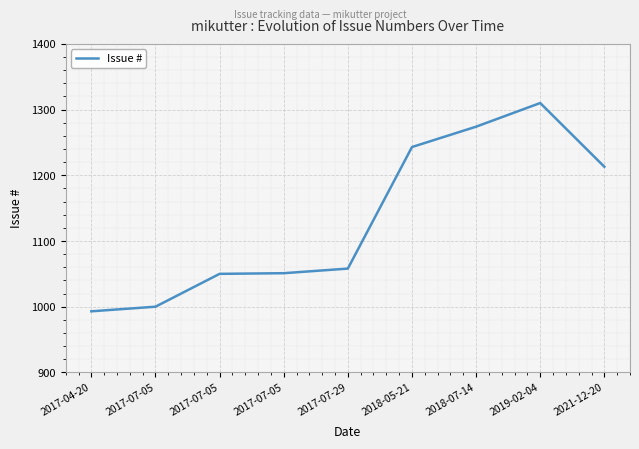

Is this an area chart (filled region under the line)?

No